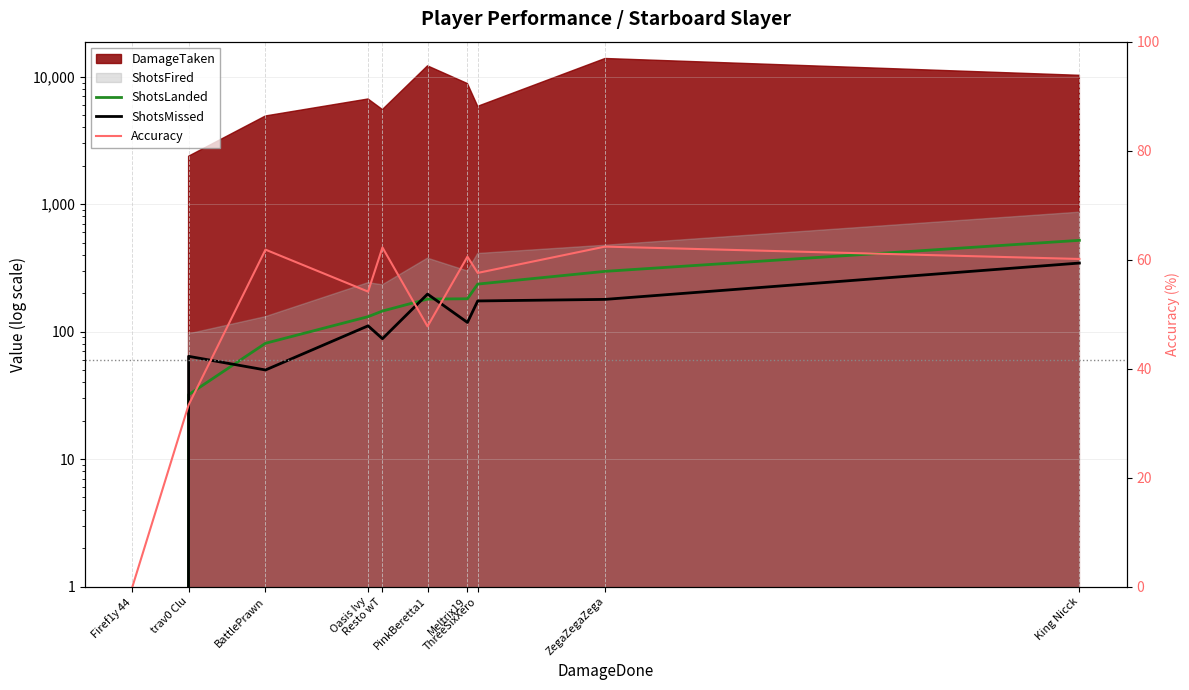

At which label does Accuracy first exceed 60?

BattlePrawn